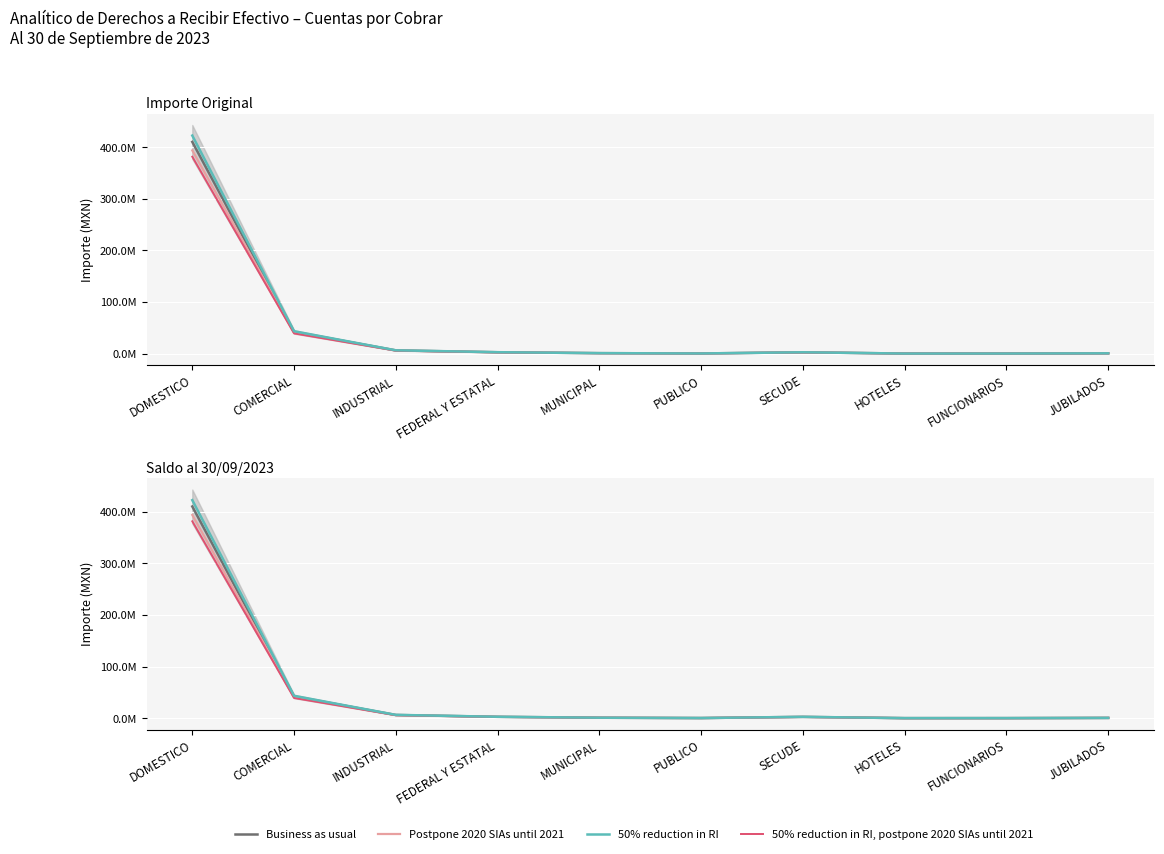

What are all the series names shown in the legend?

Business as usual, Postpone 2020 SIAs until 2021, 50% reduction in RI, 50% reduction in RI, postpone 2020 SIAs until 2021